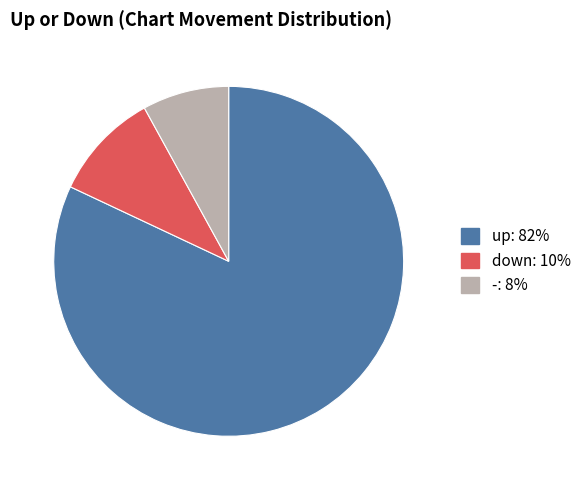

Is it true that up is 82% of the pie?

True